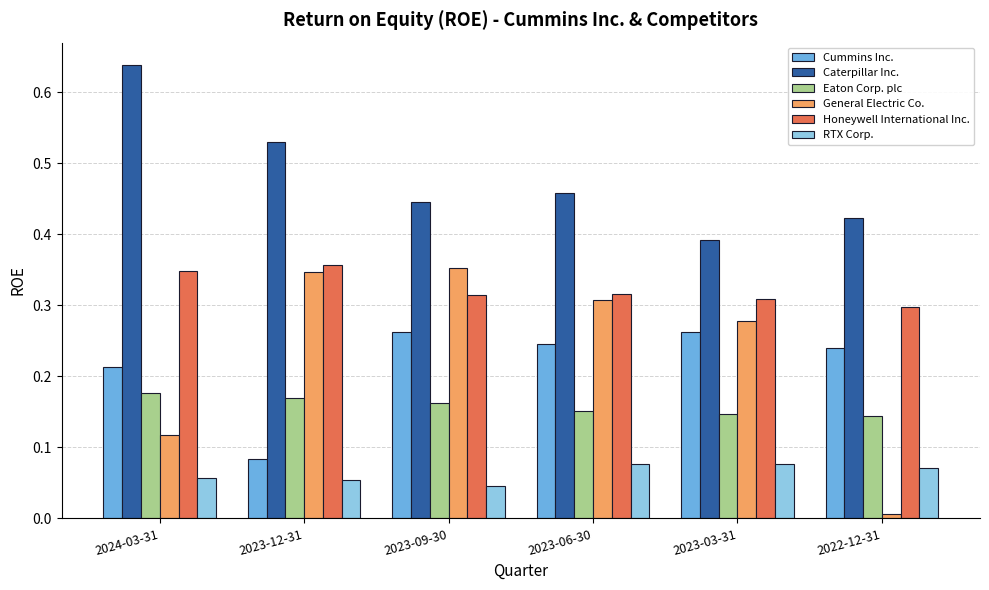

How many data points does each series have?

6